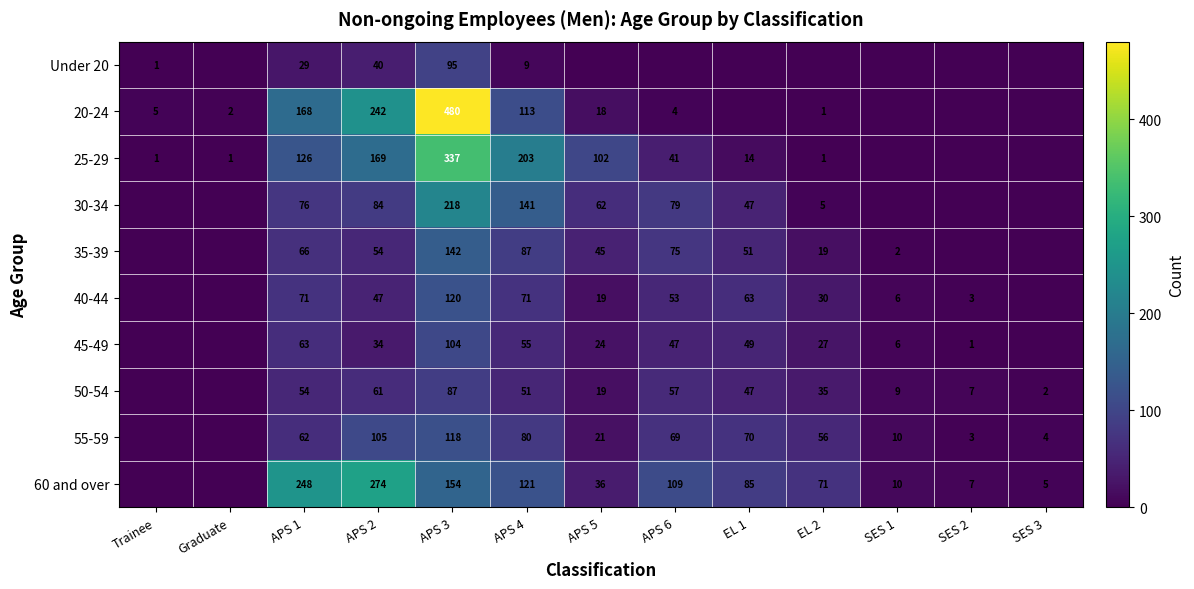

Between APS 1 and APS 4, which series saw the biggest shift?

60 and over